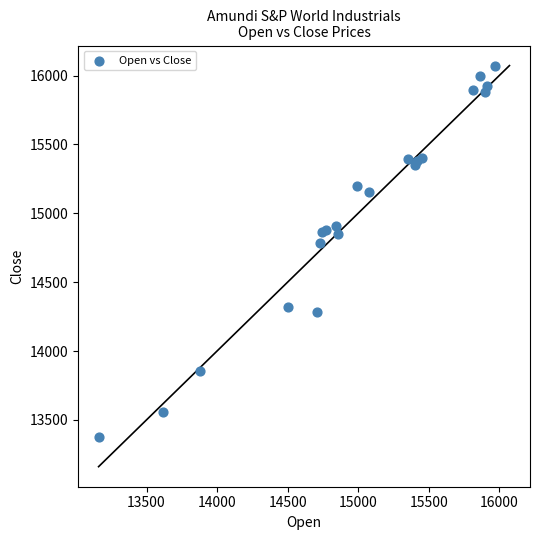

What Y value in the scatter plot is closest to 14725?

14782